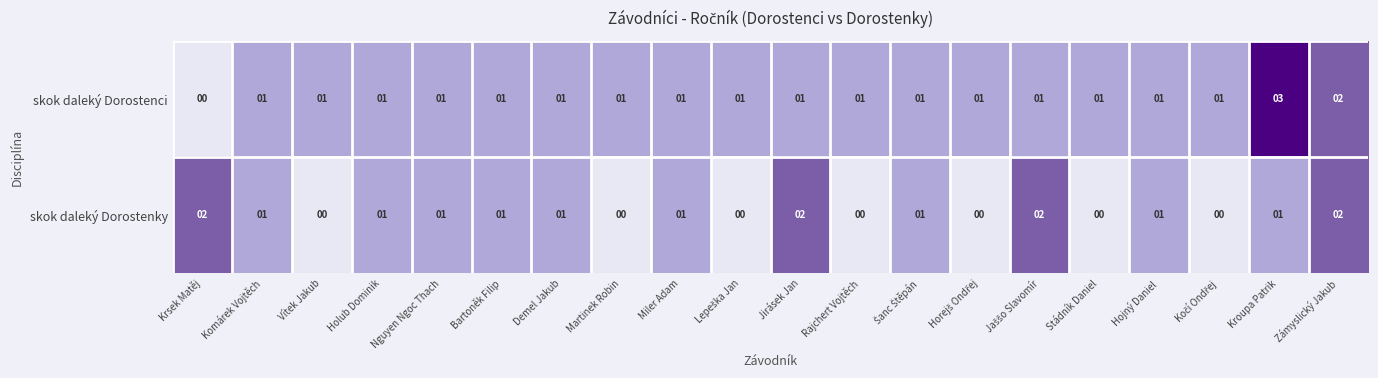

Which category has the highest value in the skok daleký Dorostenci series?

Kroupa Patrik